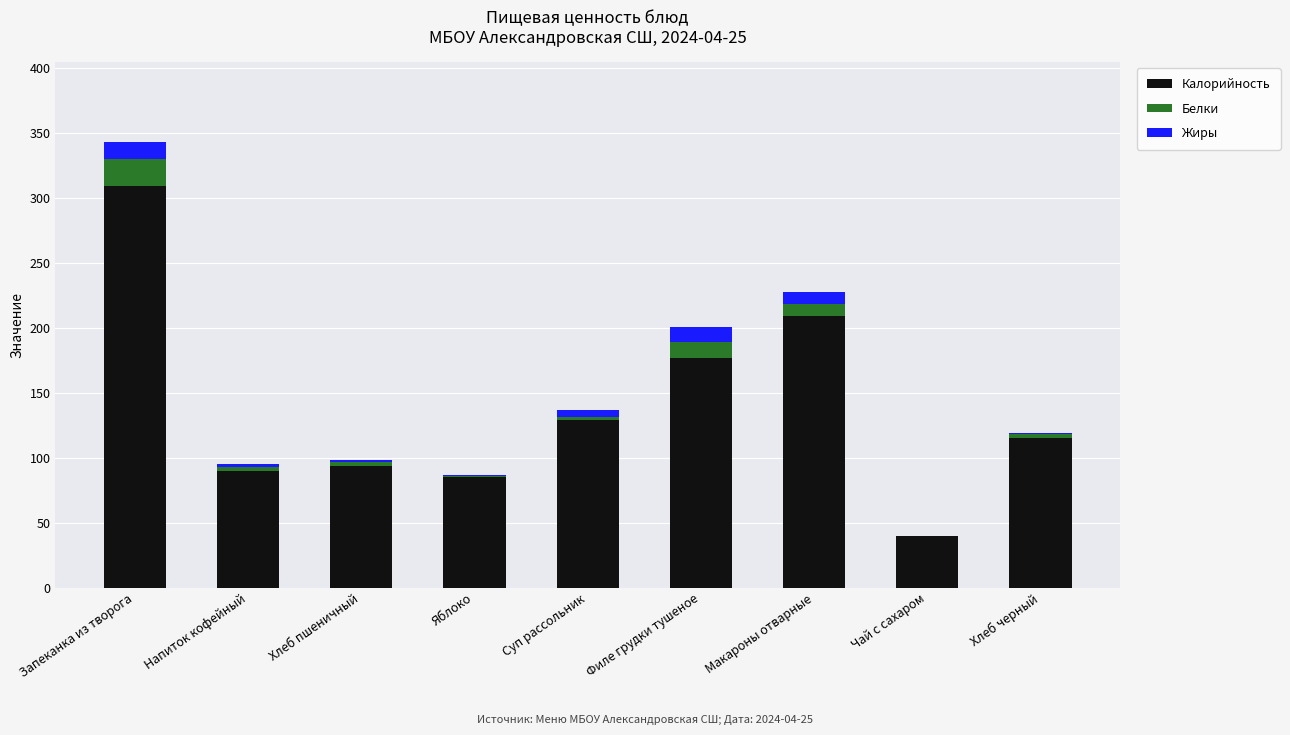

At which label is Калорийность closest to 174?

Филе грудки тушеное